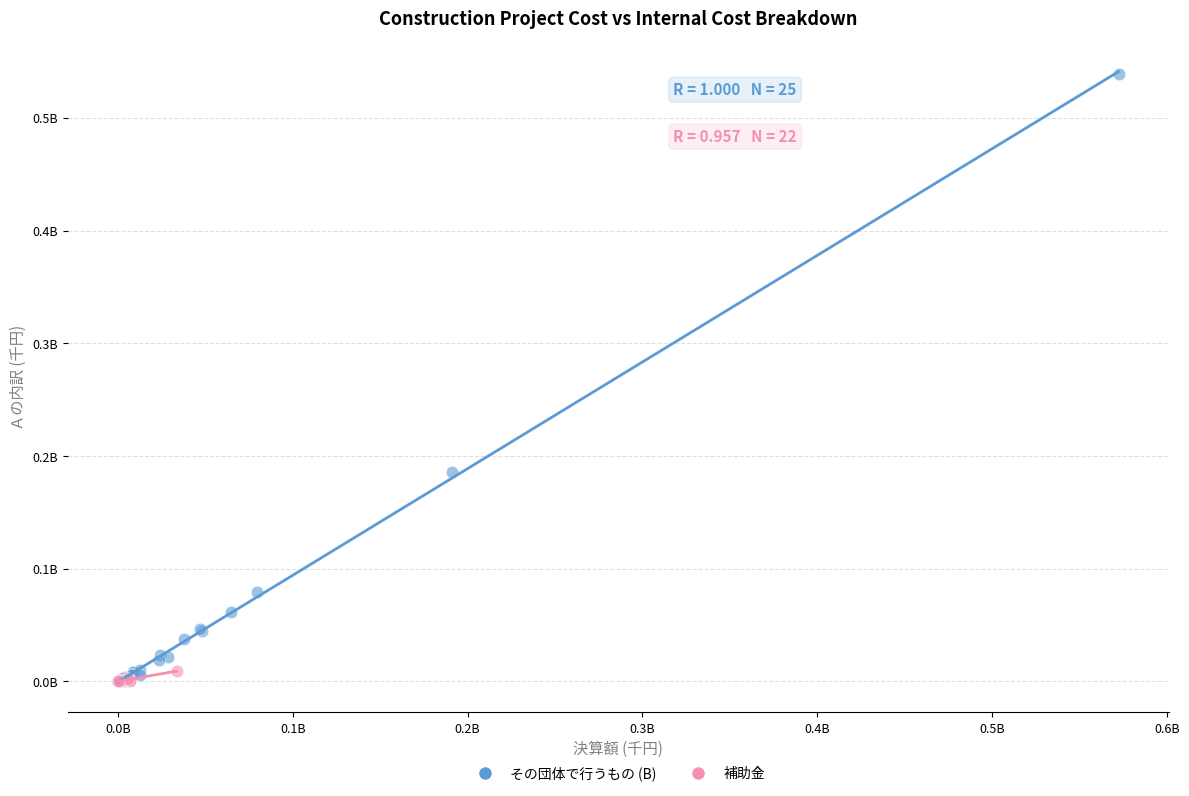

Which series has the widest spread of Y values?

その団体で行うもの (B)